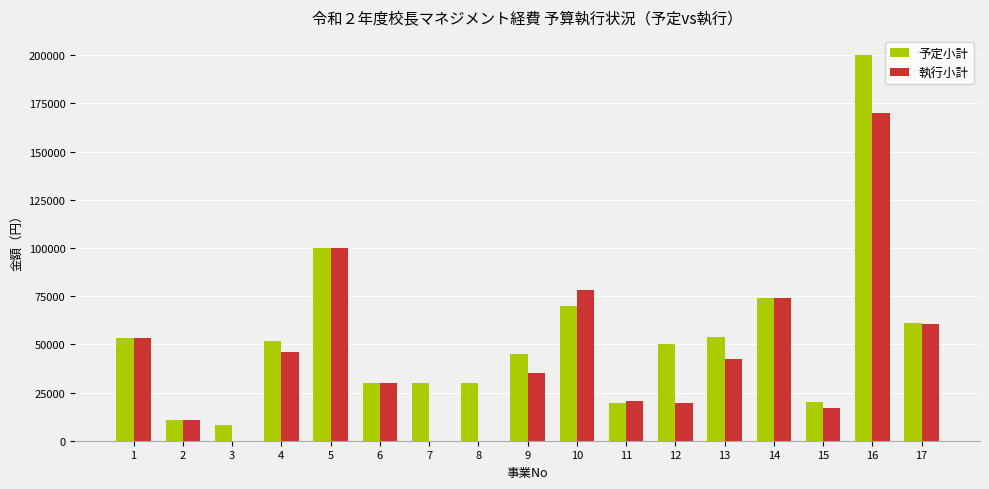

Which series has the largest total across all categories?

予定小計